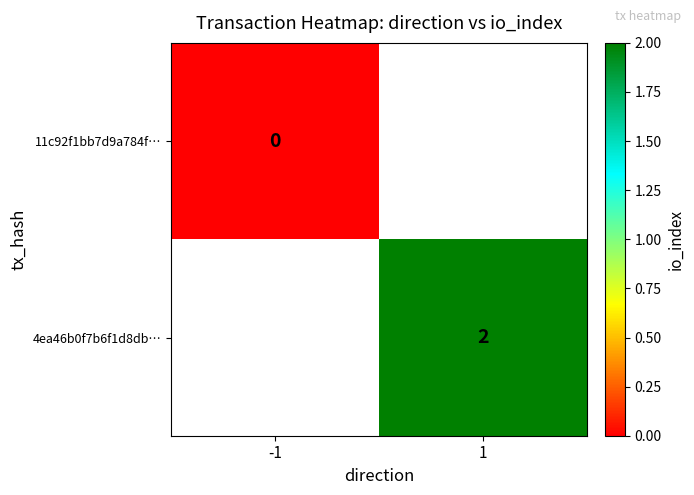

The value of 4ea46b0f7b6f1d8db… at 1 is 2. True or false?

True